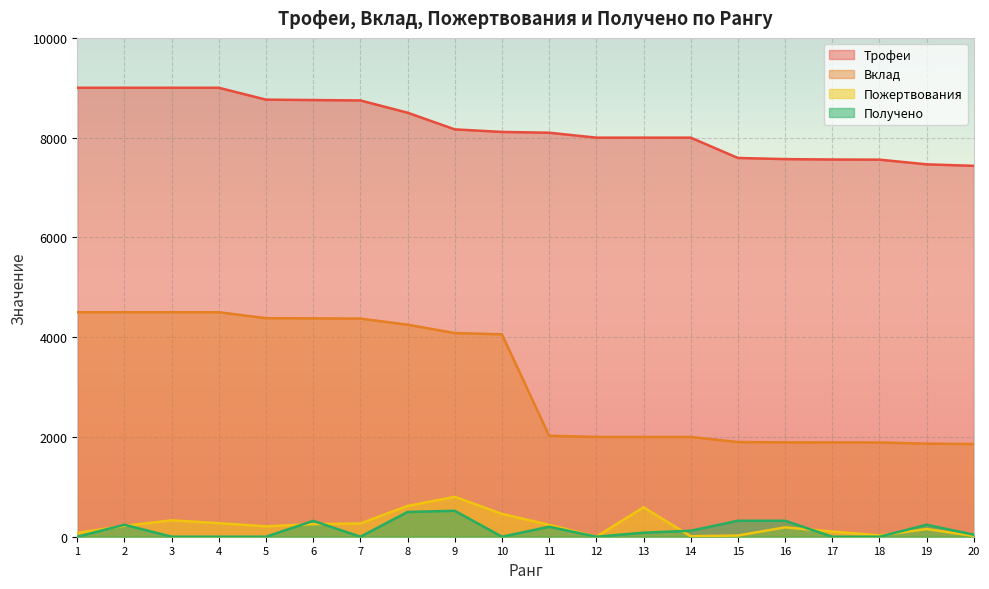

How many data points does each series have?

20